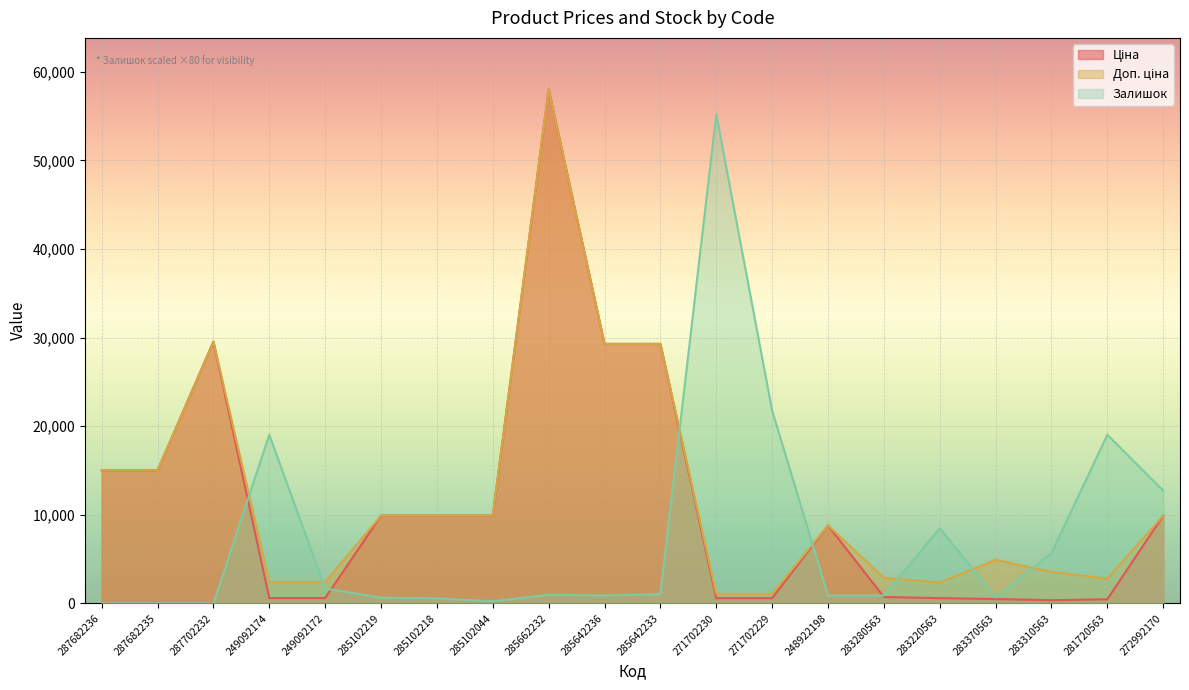

List the series in order of their peak value, highest first.

Ціна, Доп. ціна, Залишок